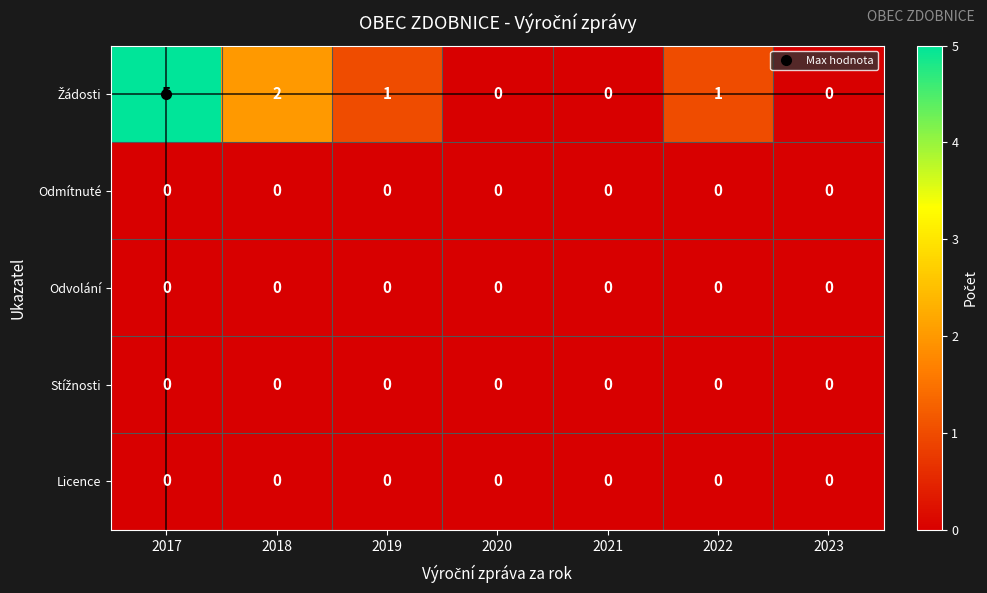

The Odmítnuté series shows 0 at 2022. True or false?

True